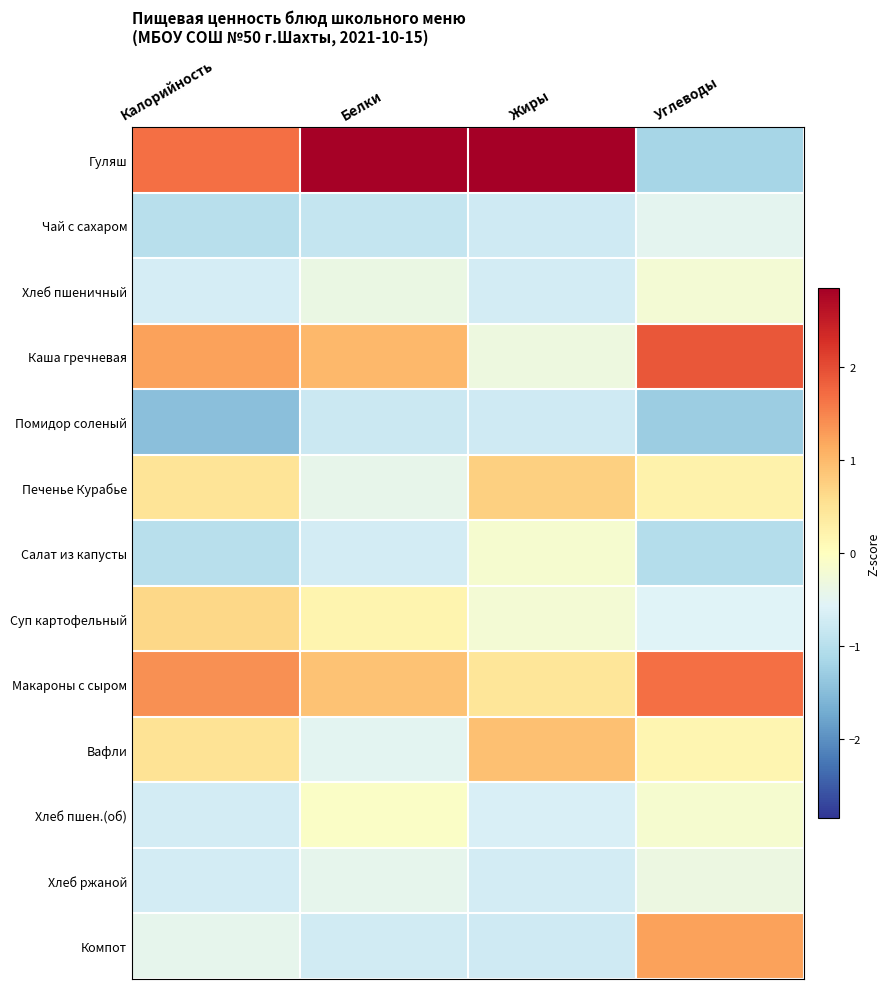

At which category is the sum across all series the highest?

Углеводы